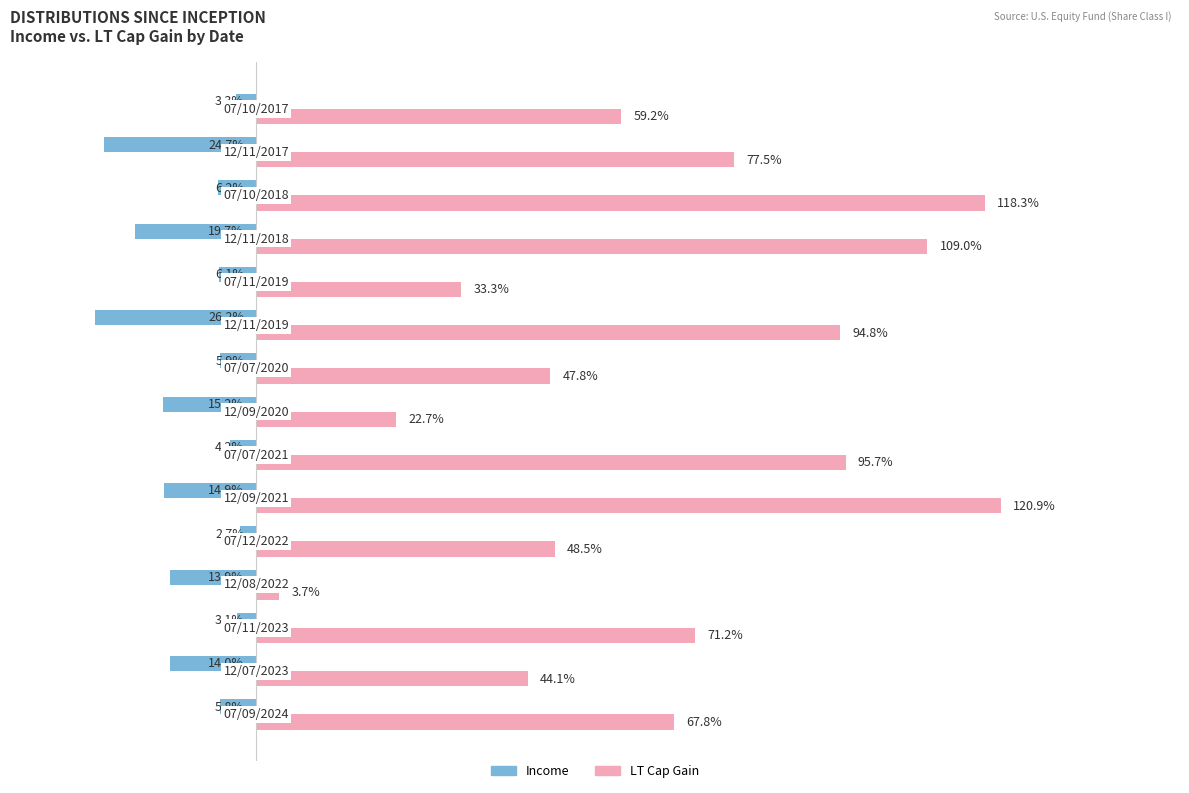

What are all the series names shown in the legend?

Income, LT Cap Gain